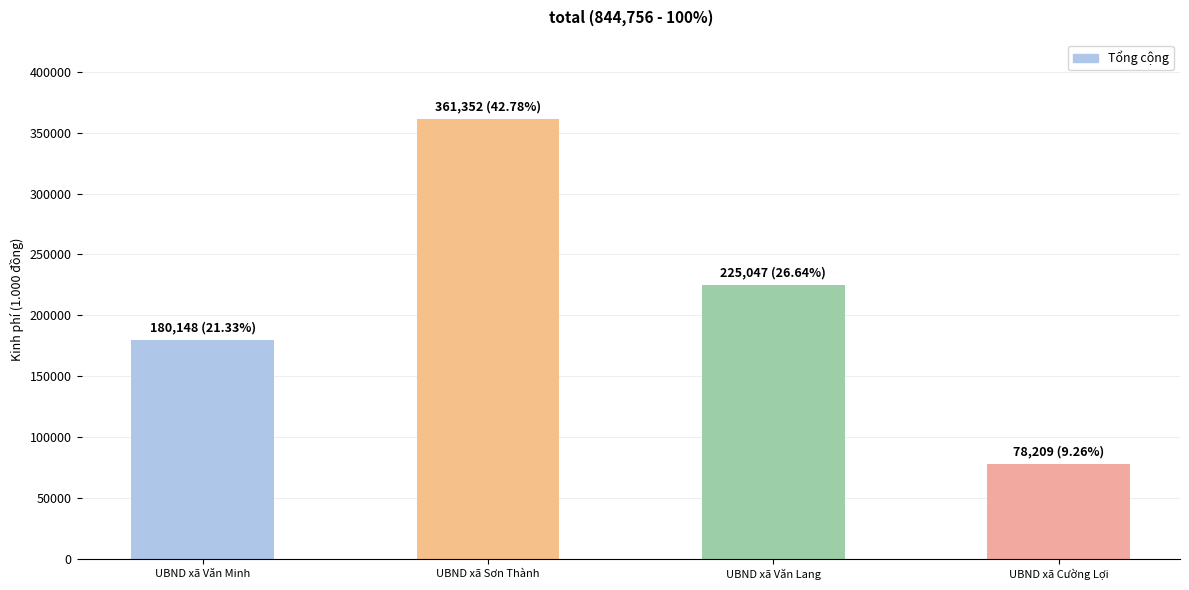

Count the values in the range 180148 to 361352.

3